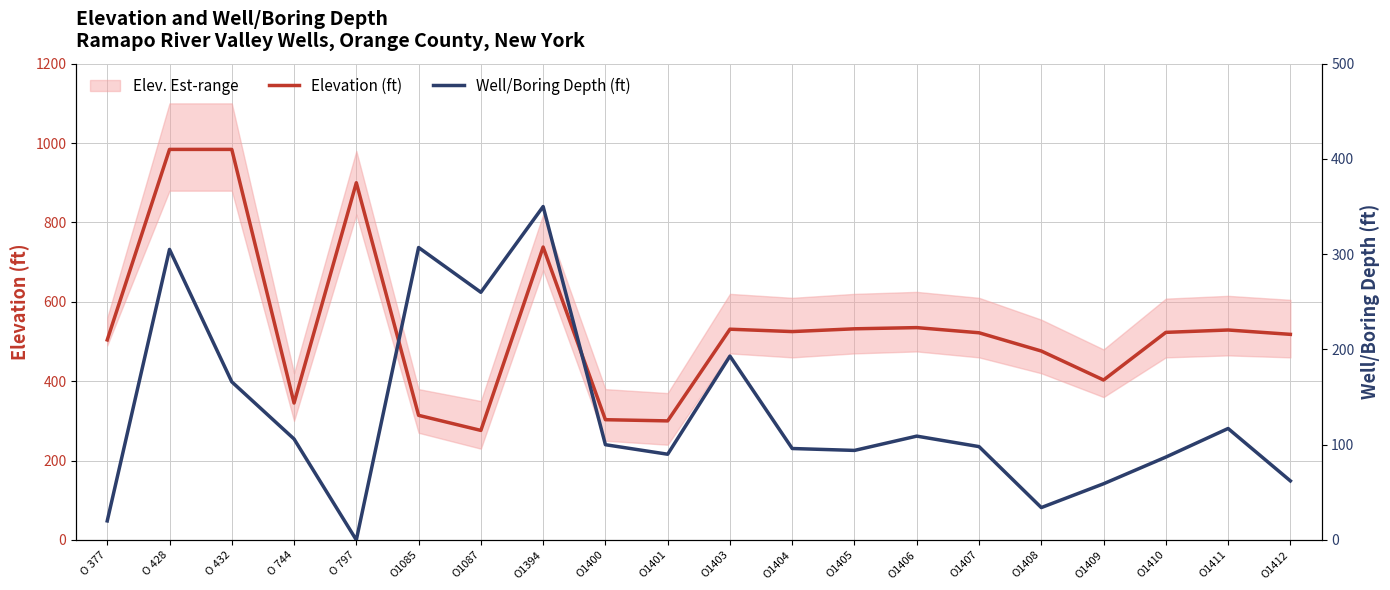

The value of Elevation (ft) at O1400 is 303. True or false?

True